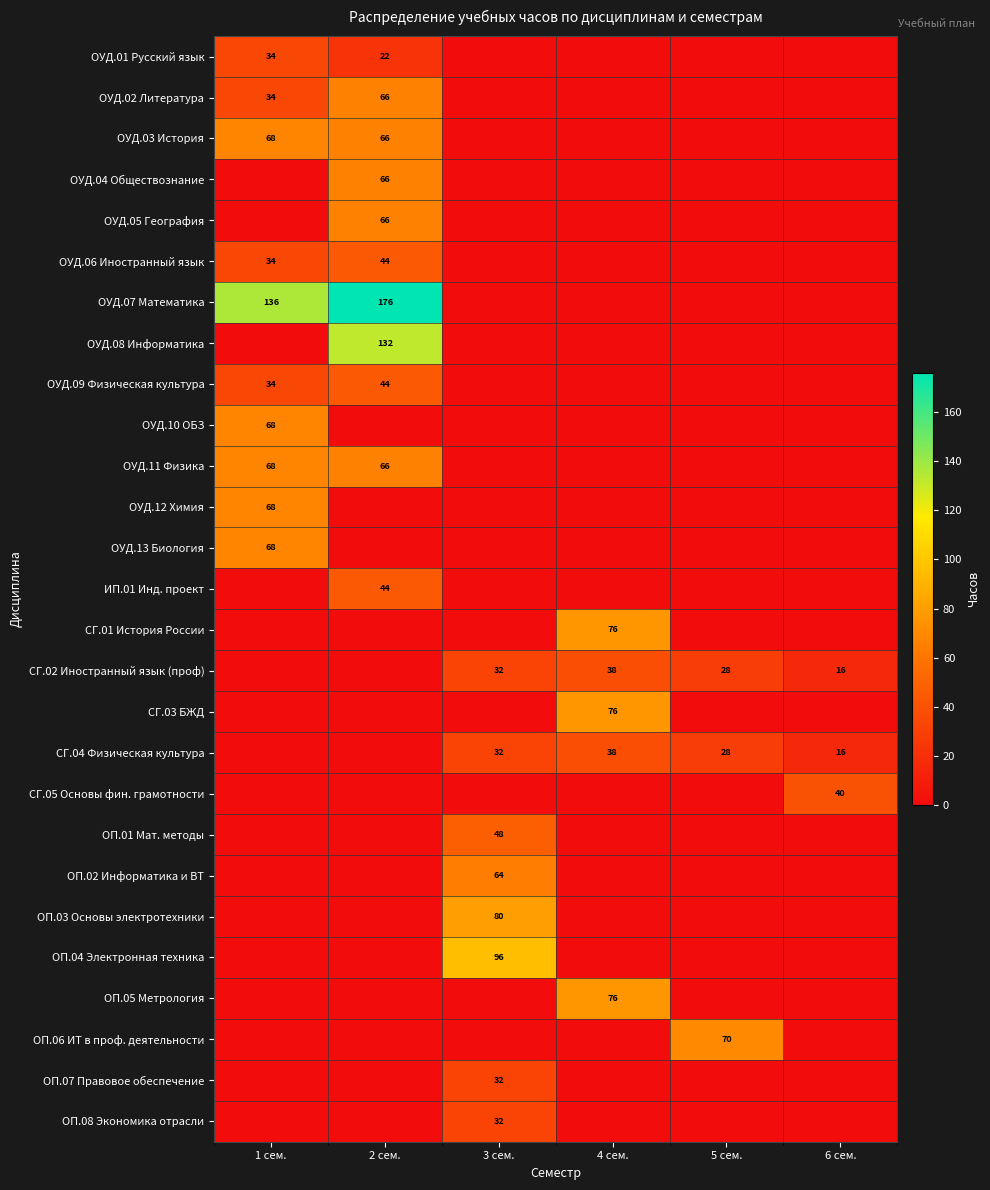

True or false: ОП.06 ИТ в проф. деятельности has a value of 125 at 5 сем..

False